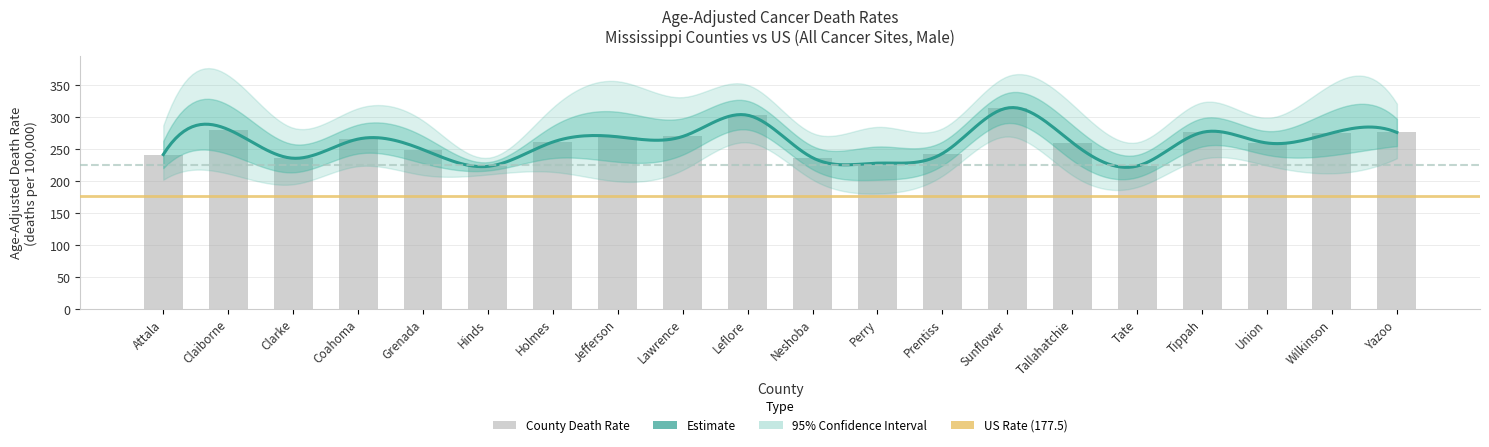

What is the total value across all series at Prentiss?

734.6